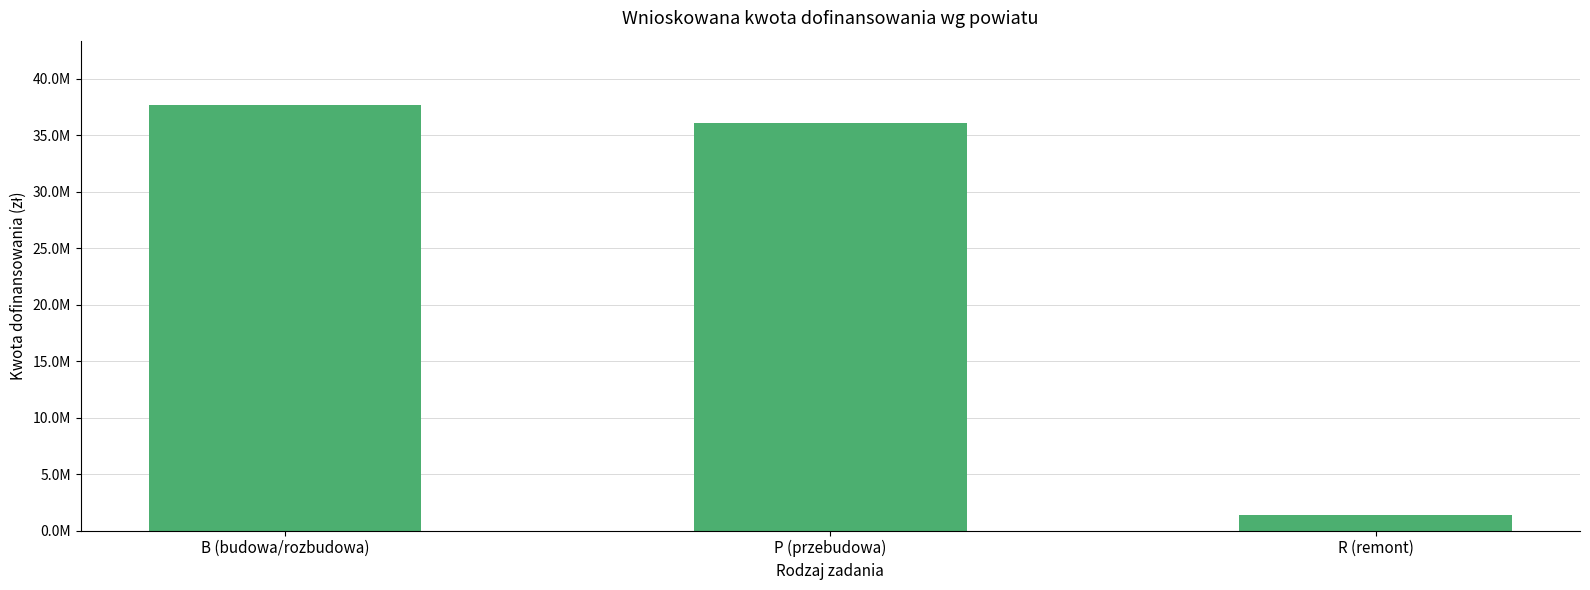

List the labels in order of value, smallest first.

R (remont), P (przebudowa), B (budowa/rozbudowa)